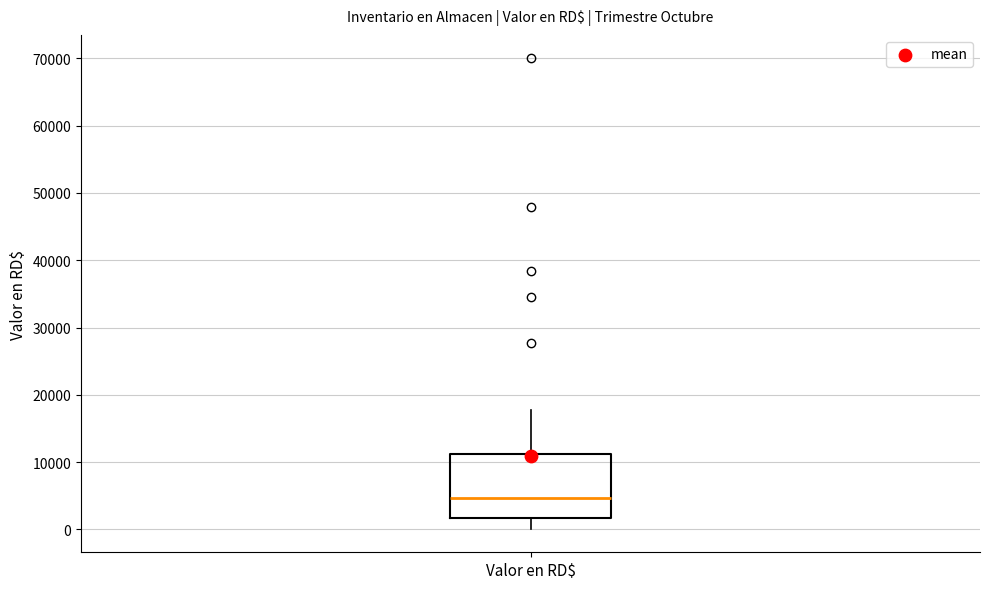

Transcribe this box plot: give where the median line is, the range the box spans, and where the two whiskers end, as read against the y-axis. The values are not printed on the chart, so give them approximately, as read against the axis.

median 5000, box 2000 to 11000, whiskers 0 to 18000